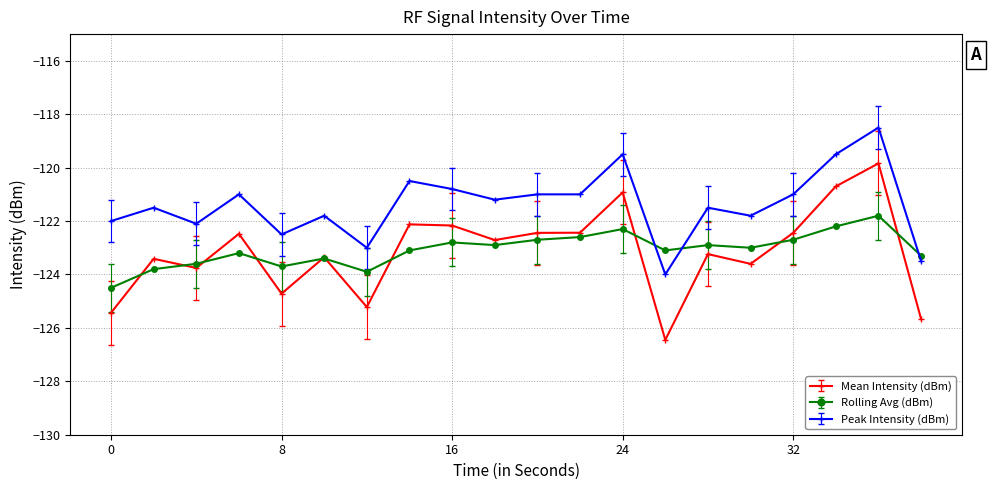

Count the number of categories in the chart.

20